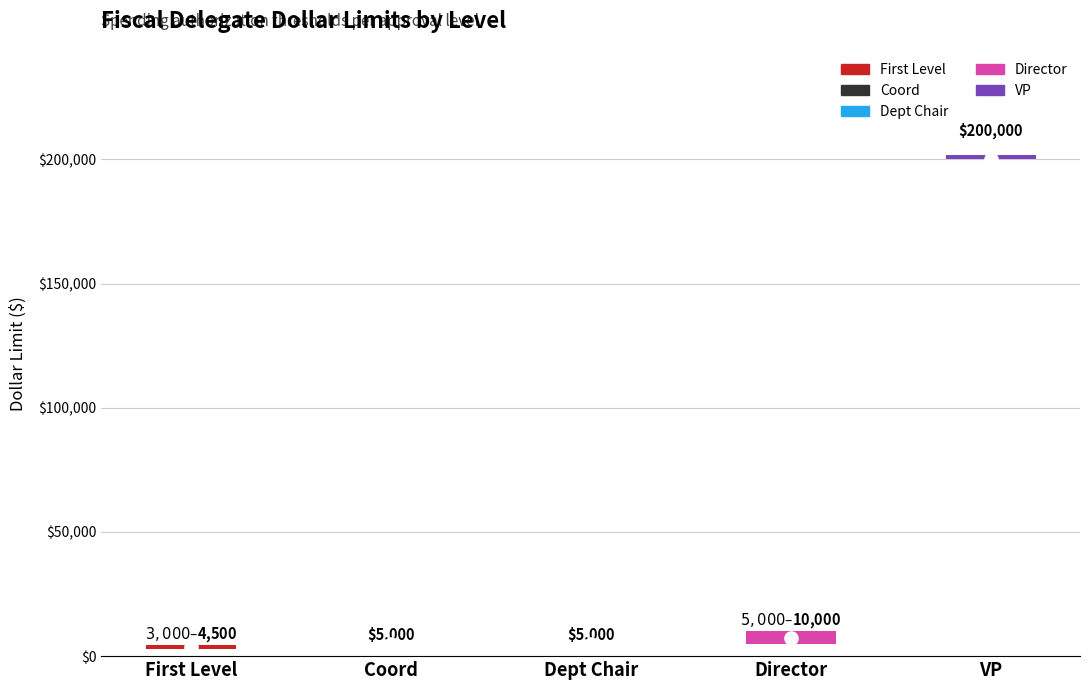

What is the smallest value displayed?

3000